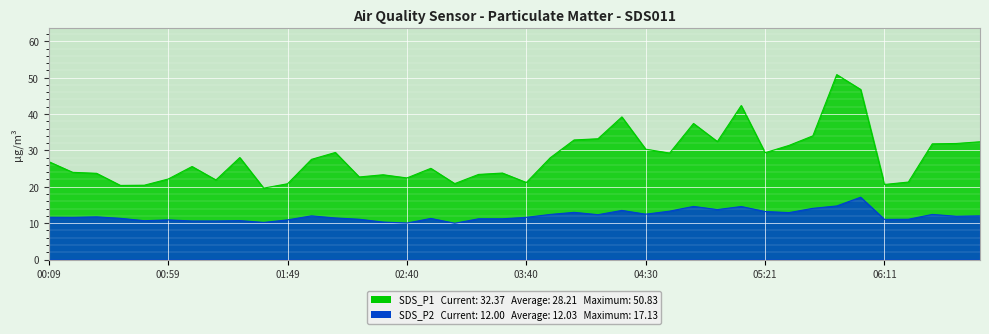

What position from the left is 05:21?

31